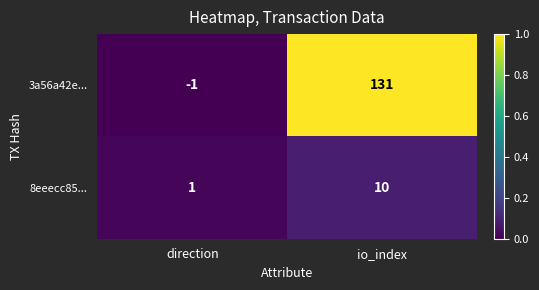

What is the total value across all series at io_index?

141